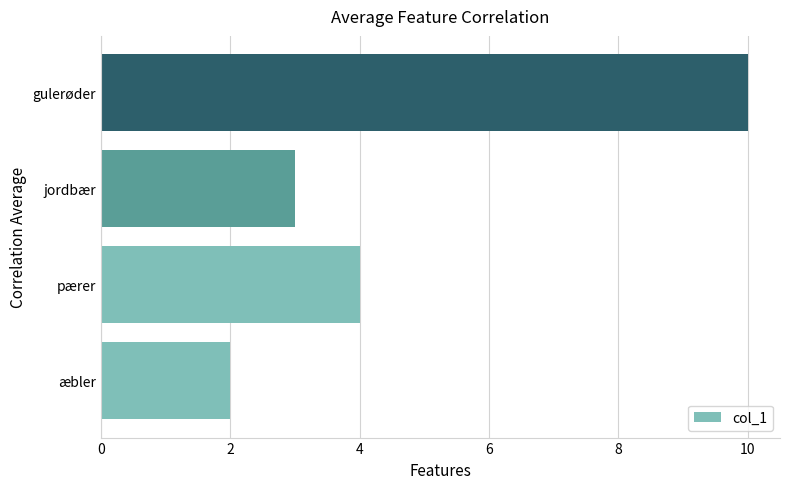

What is the minimum value shown in the chart?

2